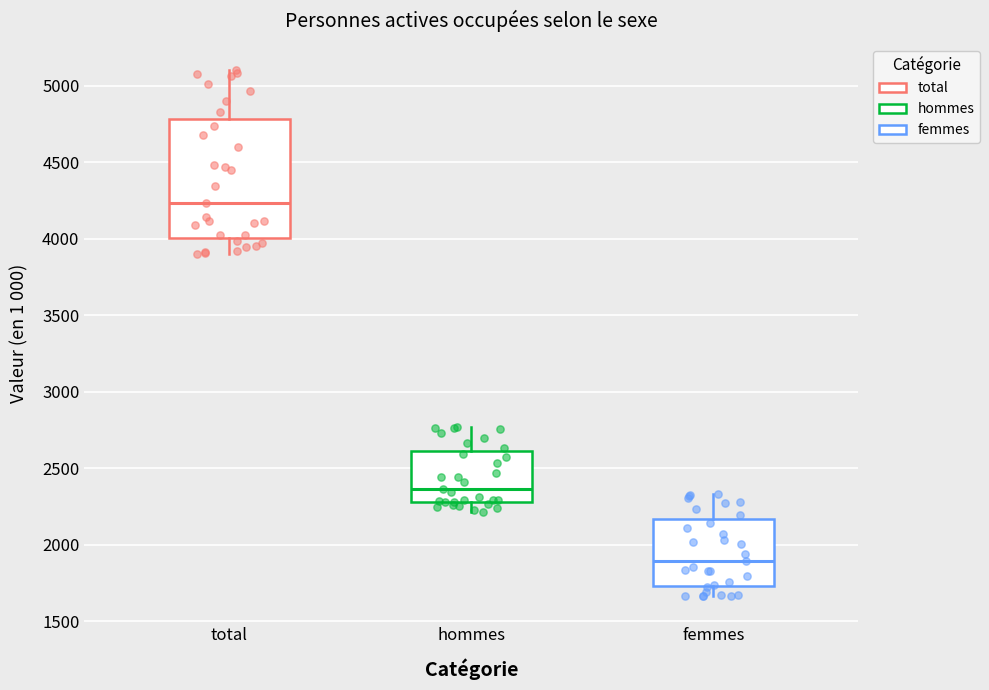

Which box's median line is the lowest?

femmes